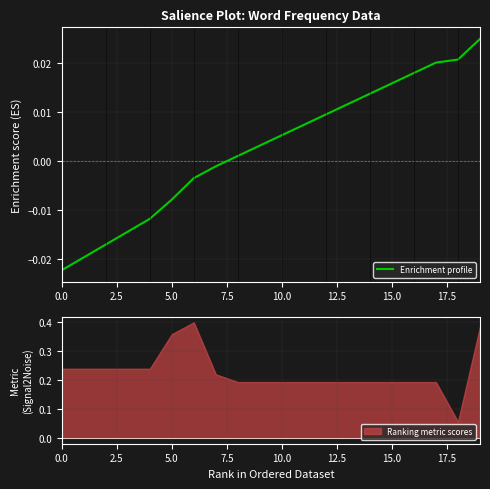

How many lines are shown in the chart?

1